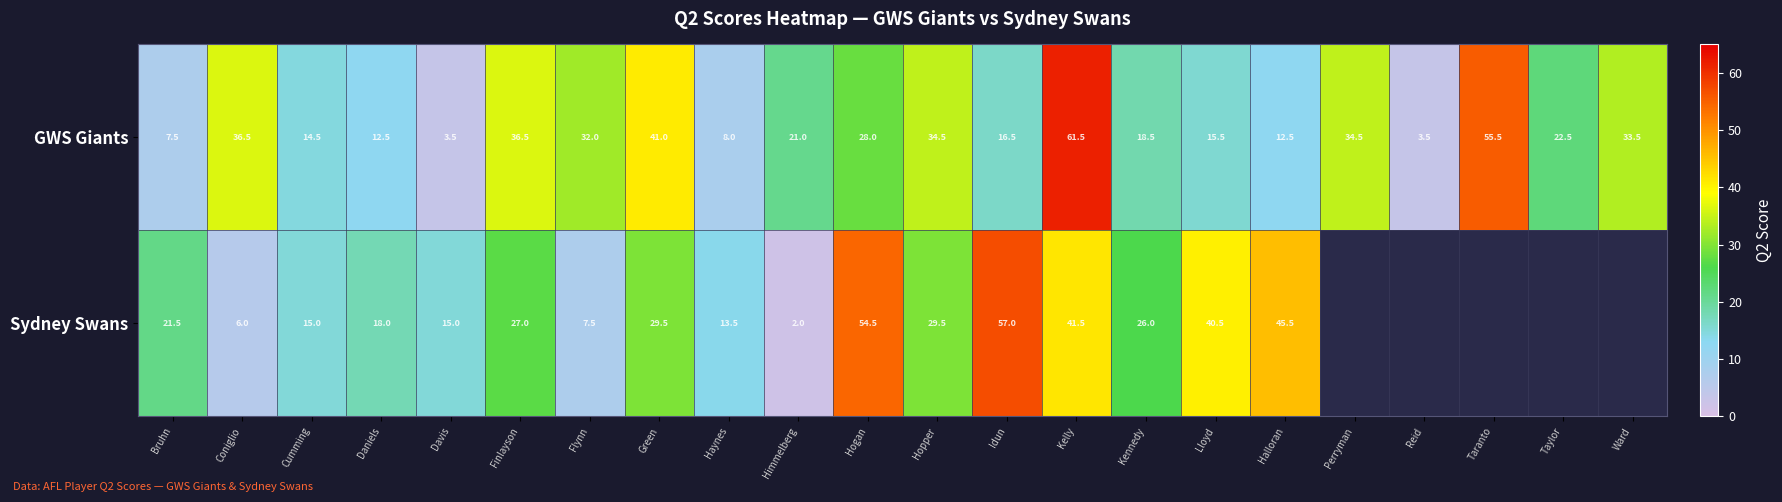

Which category has the highest value in the GWS Giants series?

Kelly